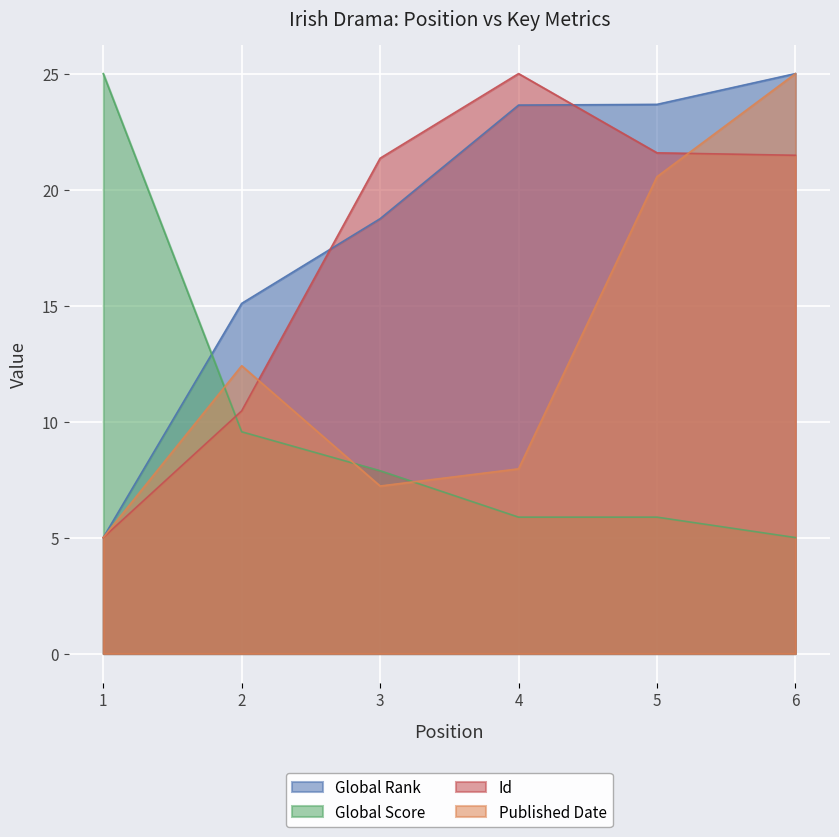

At which label does Id reach its minimum?

1